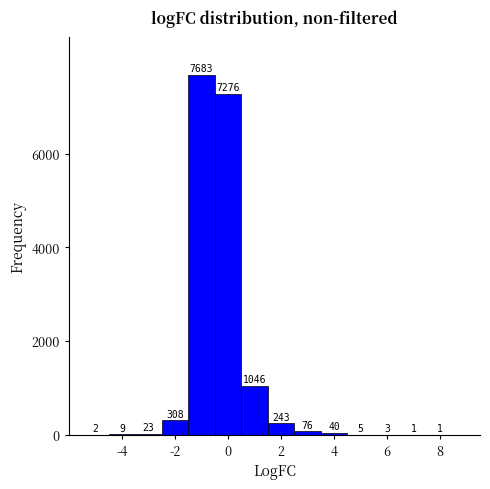

Over which range of the x-axis is the bar tallest?

-1.5 to -0.5